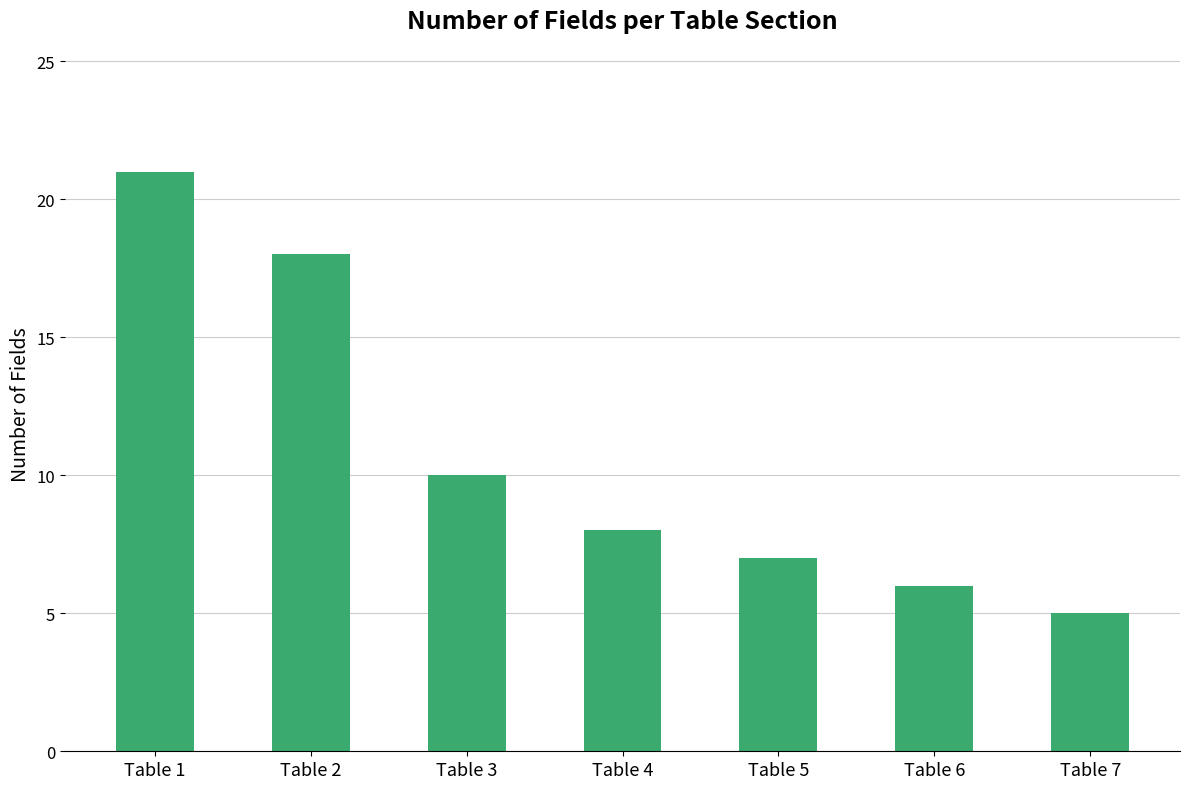

What is the maximum value shown in the chart?

21